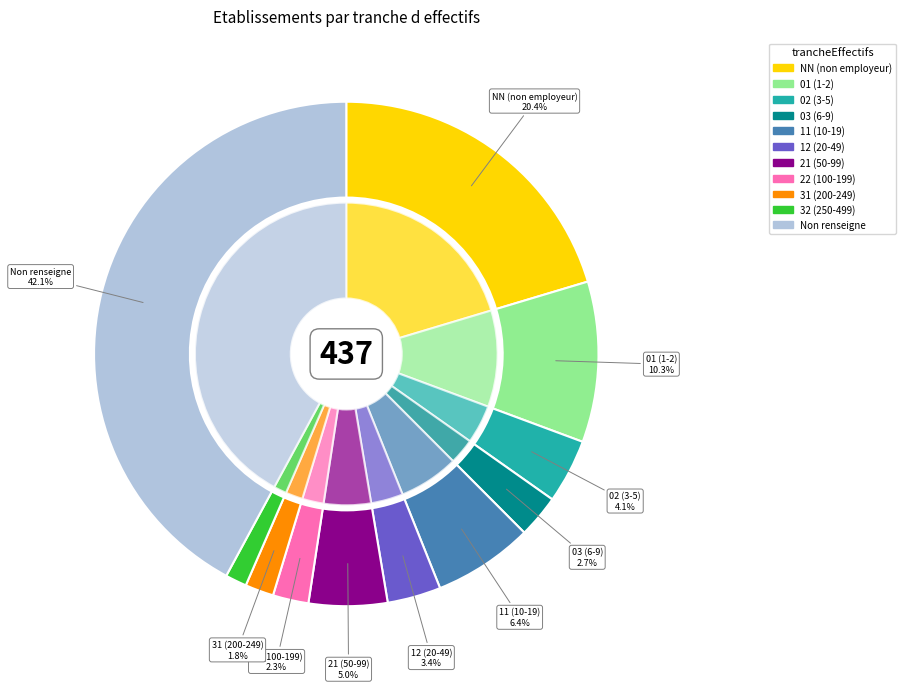

True or false: NN accounts for 20% of the total.

True